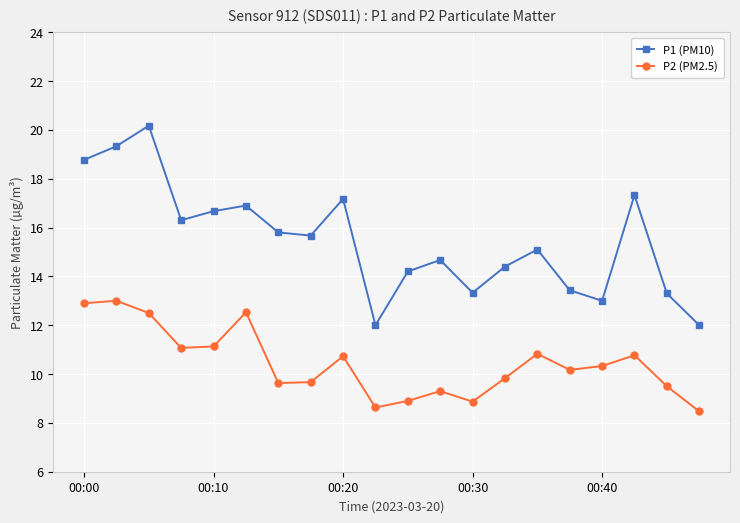

True or false: P2 (PM2.5) and P1 (PM10) cross at least once.

False